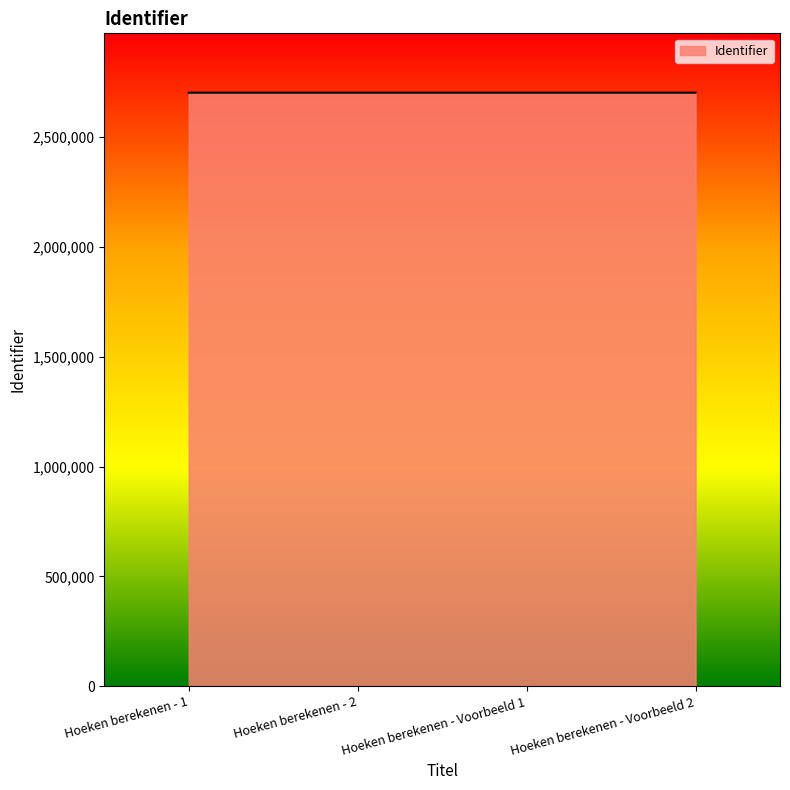

What is the average value?

2701934